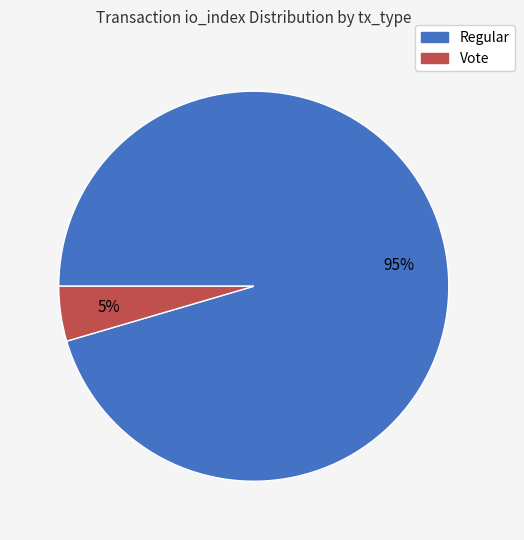

To the nearest percent, what is the average slice percentage?

50%